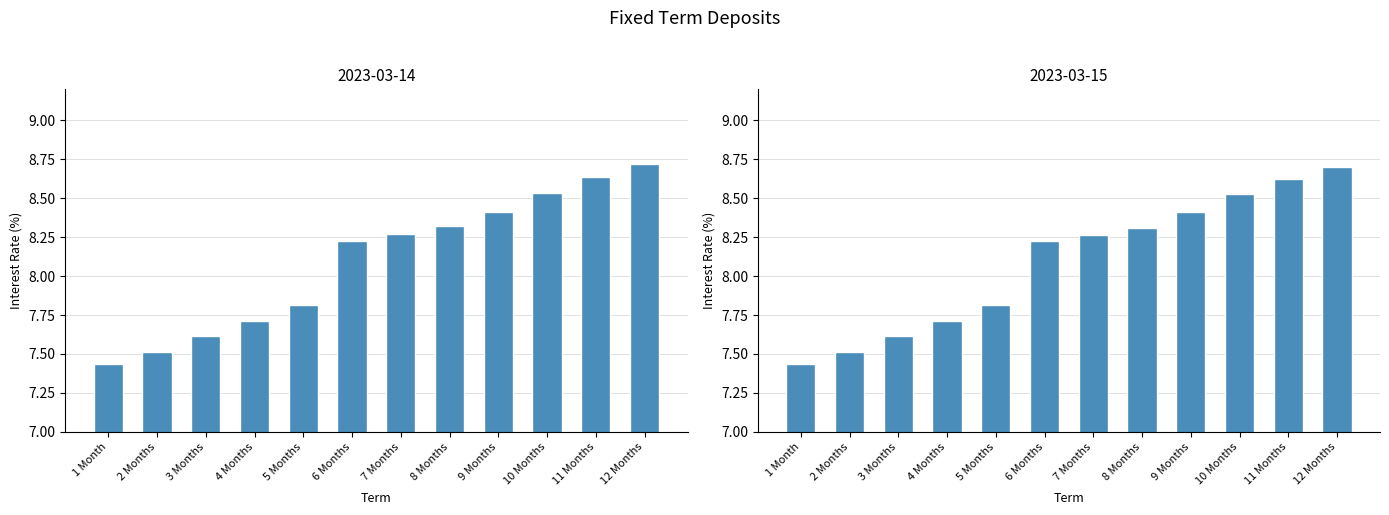

Reading left to right, extract all data points from this chart.

2023-03-14: 7.4	7.5	7.6	7.7	7.8	8.2	8.3	8.3	8.4	8.5	8.6	8.7
2023-03-15: 7.4	7.5	7.6	7.7	7.8	8.2	8.3	8.3	8.4	8.5	8.6	8.7